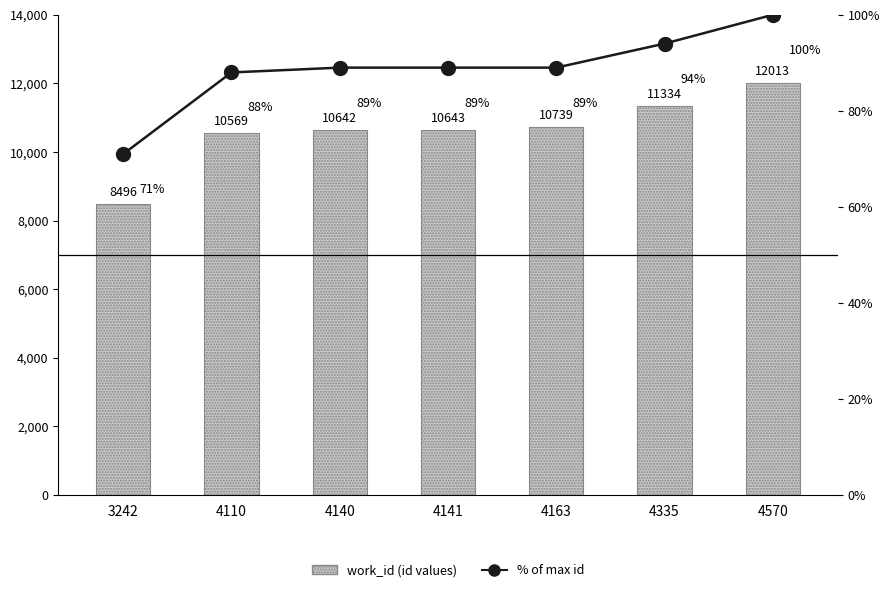

Reading right to left, transcribe all the data shown in this chart.

work_id bar (id values): 12013	11334	10739	10643	10642	10569	8496
% of max (id): 100	94	89	89	89	88	71